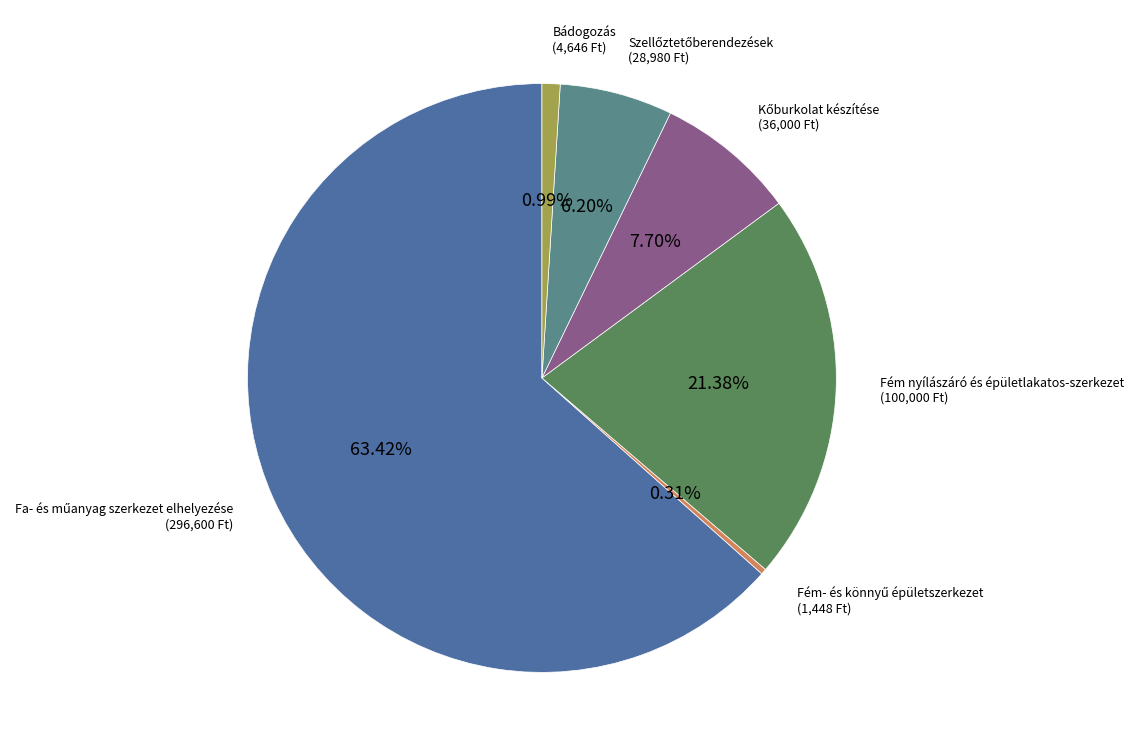

Rank the categories by value from lowest to highest.

Fém- és könnyű épületszerkezet, Bádogozás, Szellőztetőberendezések, Kőburkolat készítése, Fém nyílászáró és épületlakatos-szerkezet, Fa- és műanyag szerkezet elhelyezése